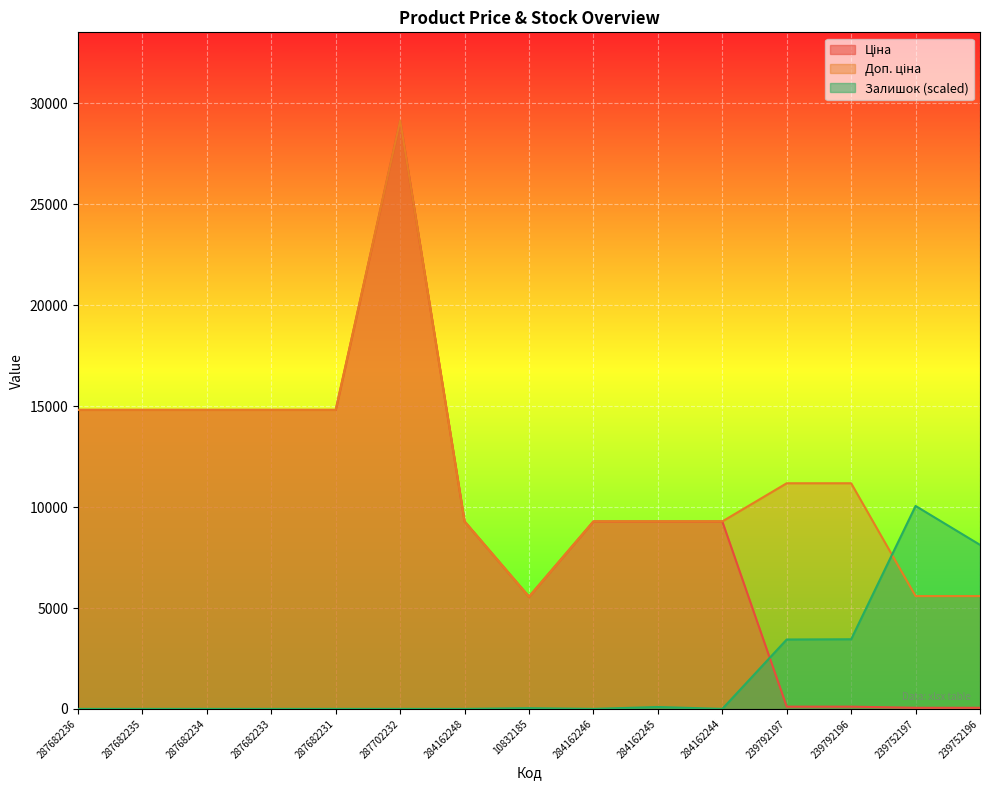

Reading left to right, list all the values displayed in this chart.

Ціна: 287682236=14817.6	287682235=14817.6	287682234=14817.6	287682233=14817.6	287682231=14817.6	287702232=29152.3	284162248=9290.5	10832185=5560.3	284162246=9290.5	284162245=9290.5	284162244=9290.5	239792197=111.8	239792196=111.8	239752197=55.9	239752196=55.9
Доп. ціна: 287682236=14817.6	287682235=14817.6	287682234=14817.6	287682233=14817.6	287682231=14817.6	287702232=29152.3	284162248=9290.5	10832185=5560.3	284162246=9290.5	284162245=9290.5	284162244=9290.5	239792197=11182.0	239792196=11182.0	239752197=5591.0	239752196=5591.0
Залишок: 287682236=0.0	287682235=0.0	287682234=0.0	287682233=0.0	287682231=0.0	287702232=0.0	284162248=0.0	10832185=35.7	284162246=0.0	284162245=95.2	284162244=0.0	239792197=3439.8	239792196=3451.7	239752197=10057.5	239752196=8129.4